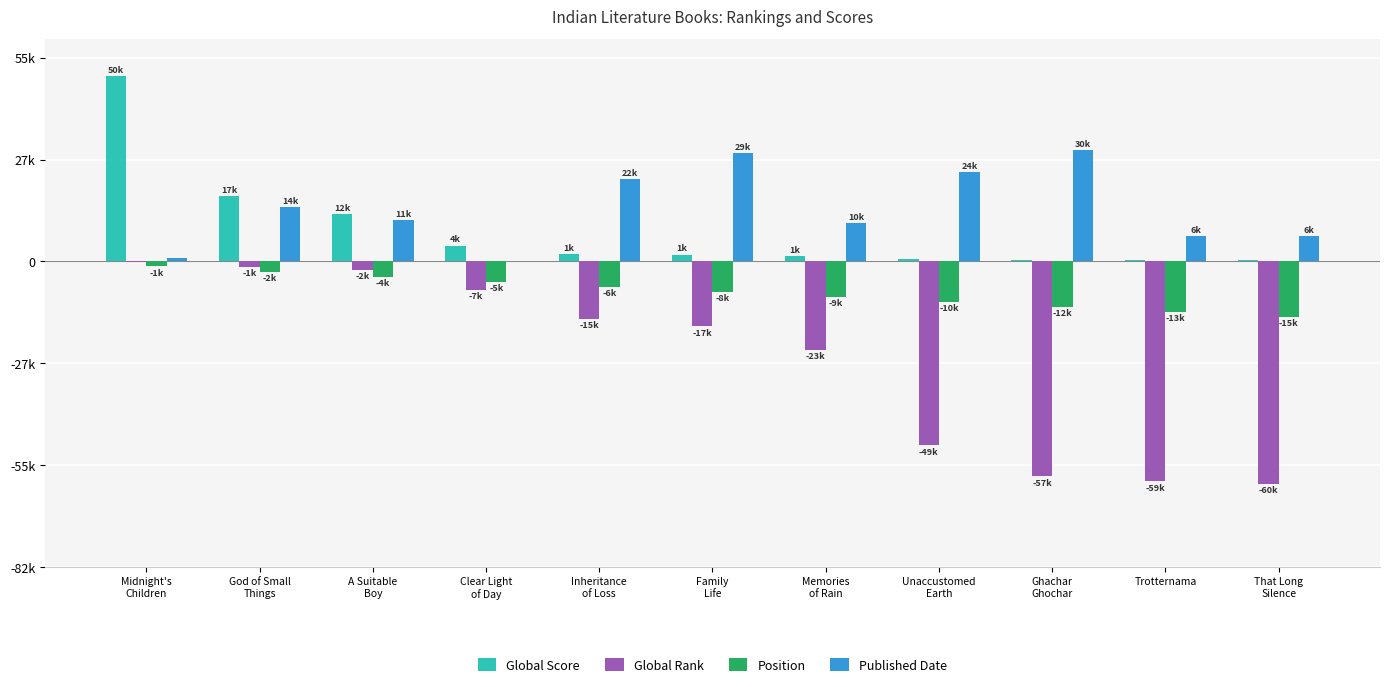

Rank the series at Inheritance
of Loss from highest to lowest value.

Published Date, Global Score, Position, Global Rank